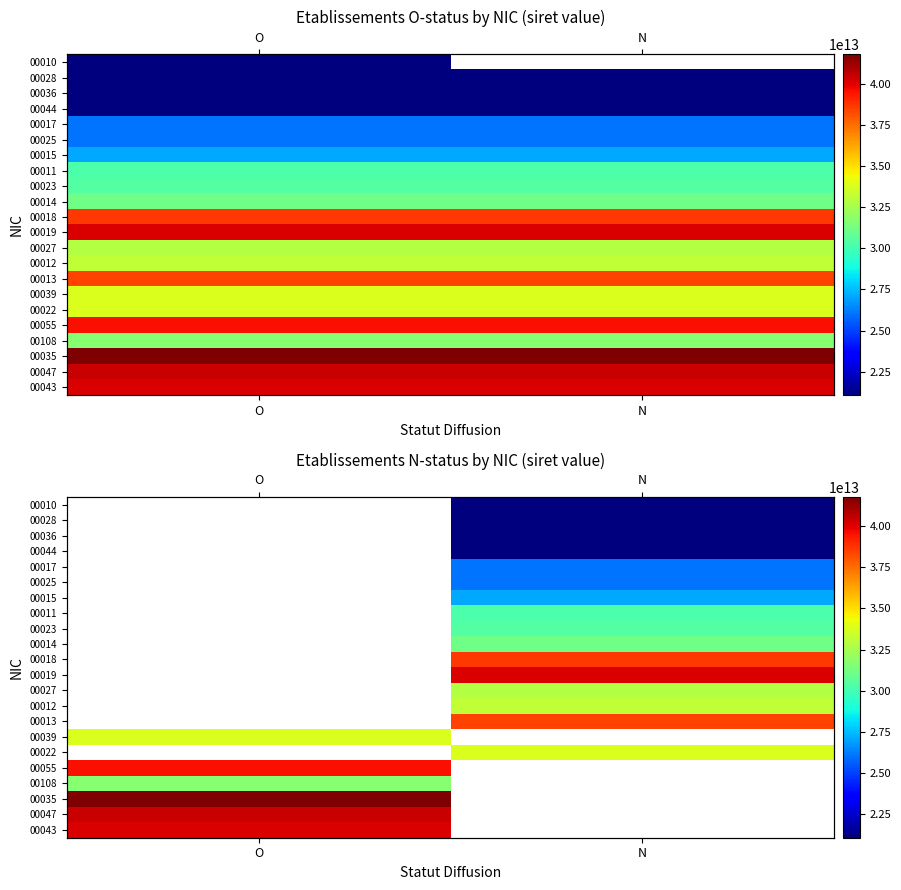

The 00014 series shows 8883832147182.6 at N. True or false?

False